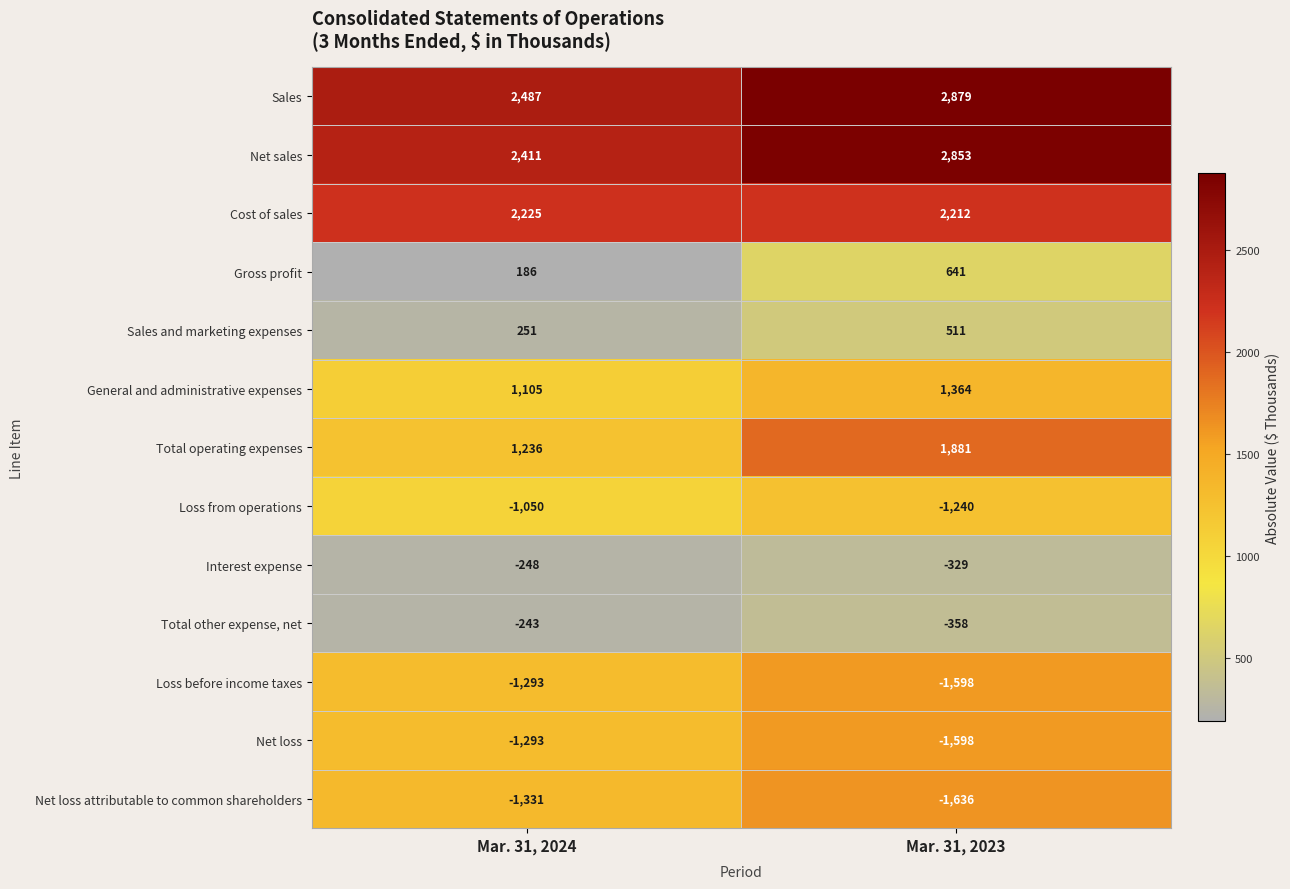

At which category does the chart reach its minimum across all series?

Mar. 31, 2023